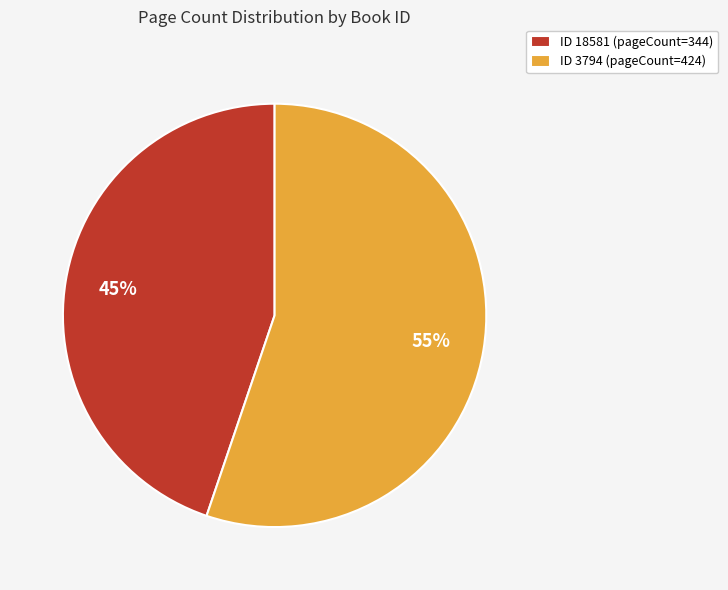

Is ID 18581 (pageCount=344) the majority of the pie?

No